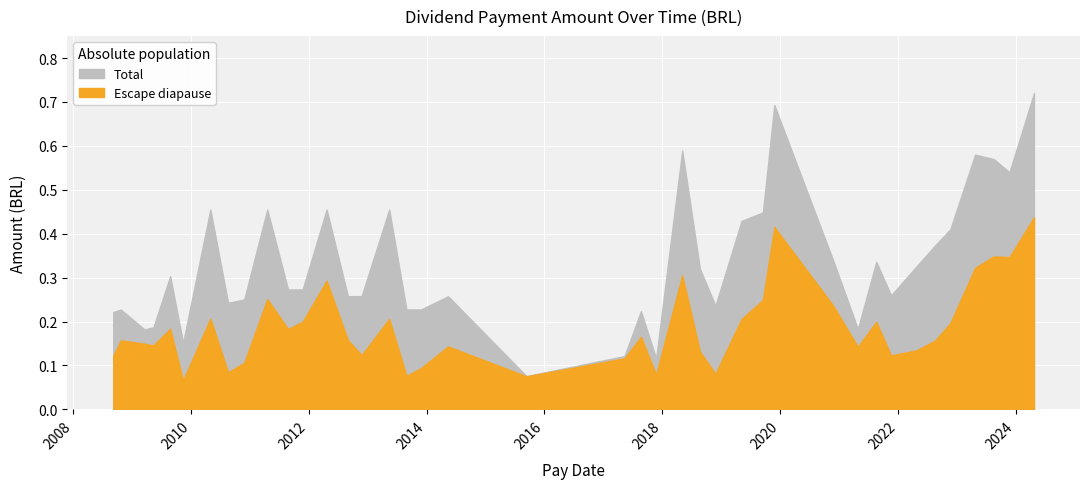

How many interior local valleys (lower than both neighbors) does the data have?

10